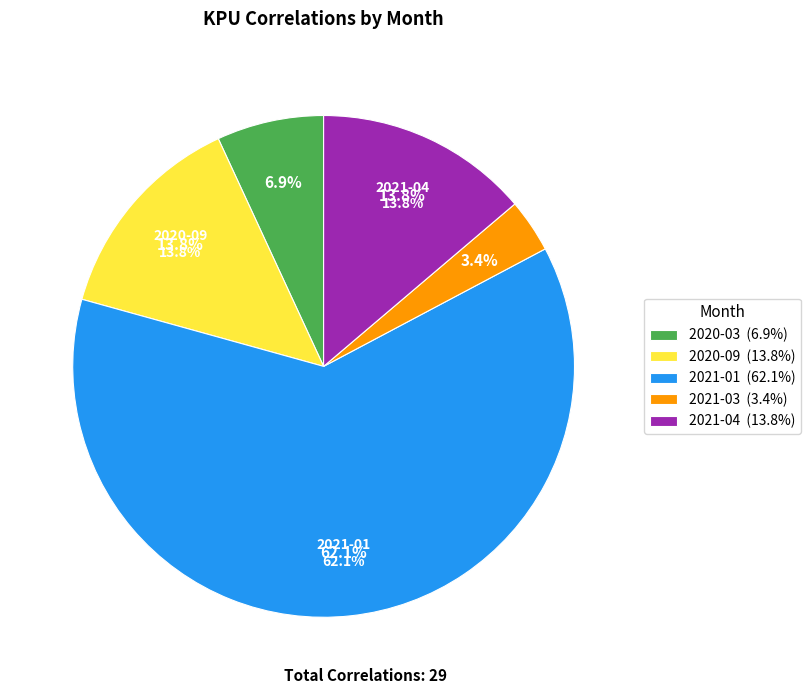

To the nearest percent, what is the difference between the largest and smallest slice percentages?

59%